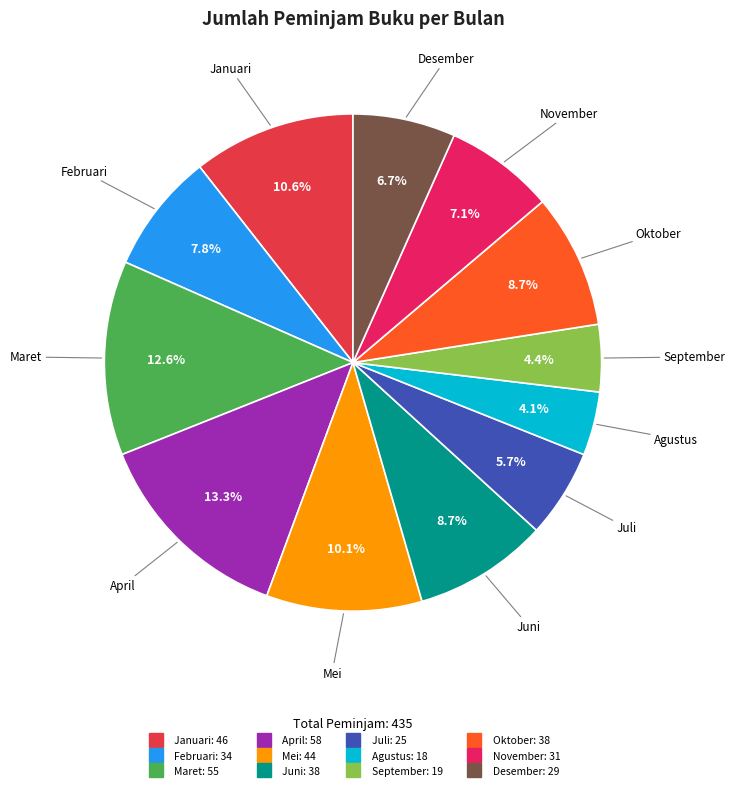

To the nearest percent, what is the combined percentage of April and Juni?

22%